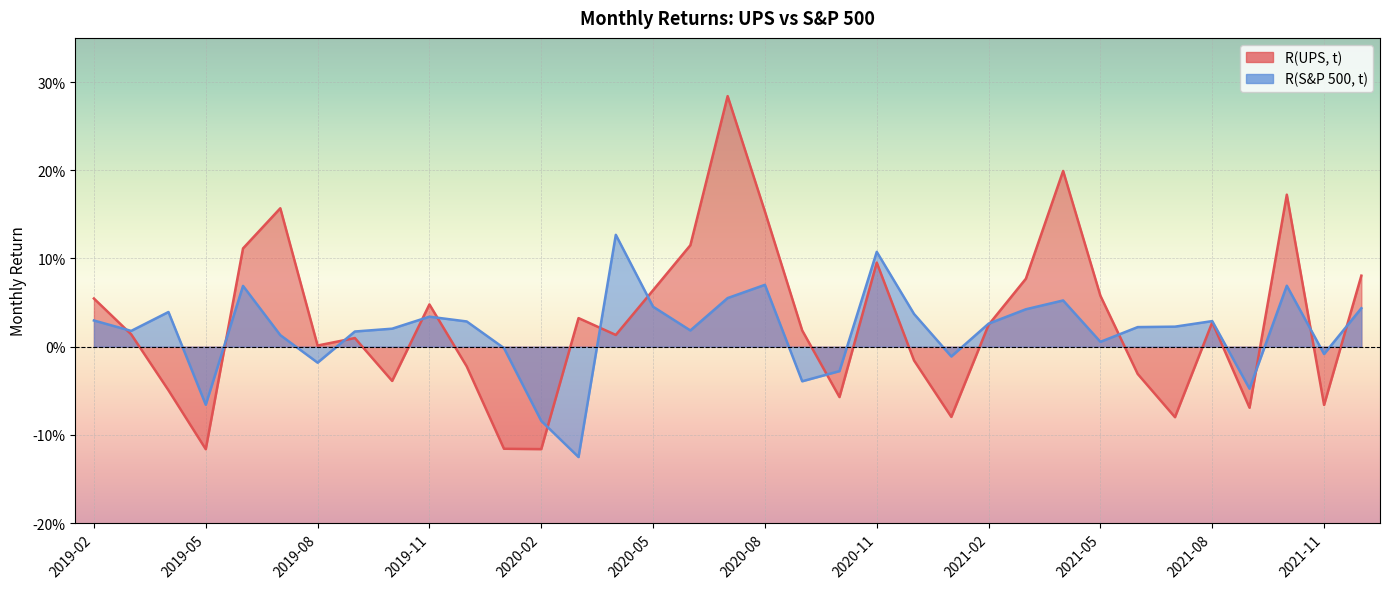

What is the sum of all R(S&P 500, t) values?

0.6